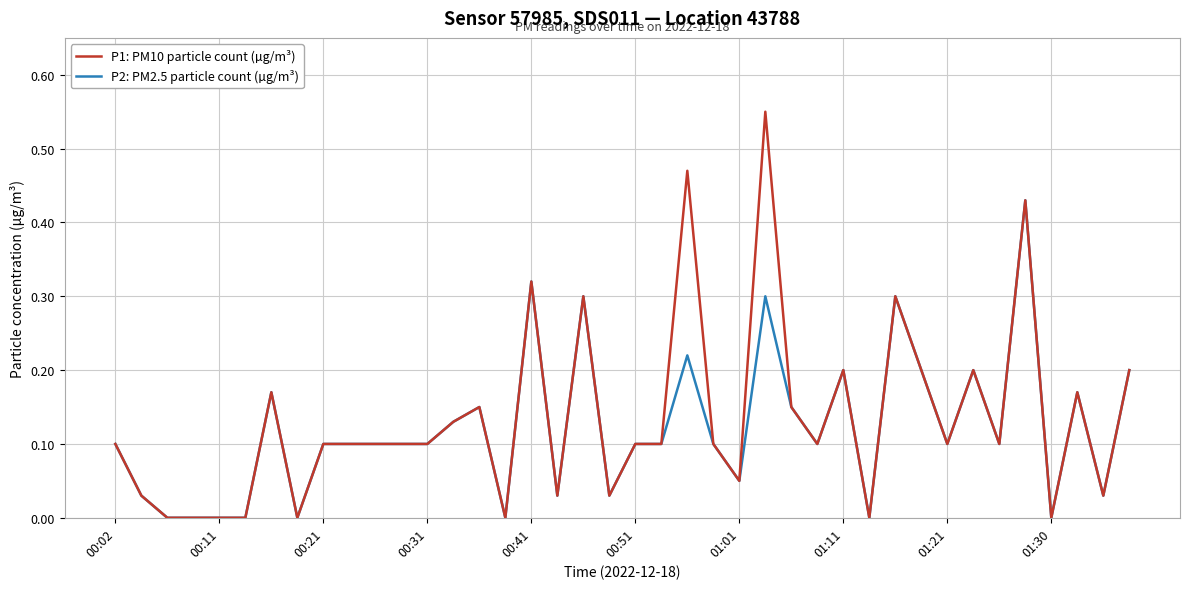

Which series has the widest spread of values?

P1: PM10 particle count (µg/m³)